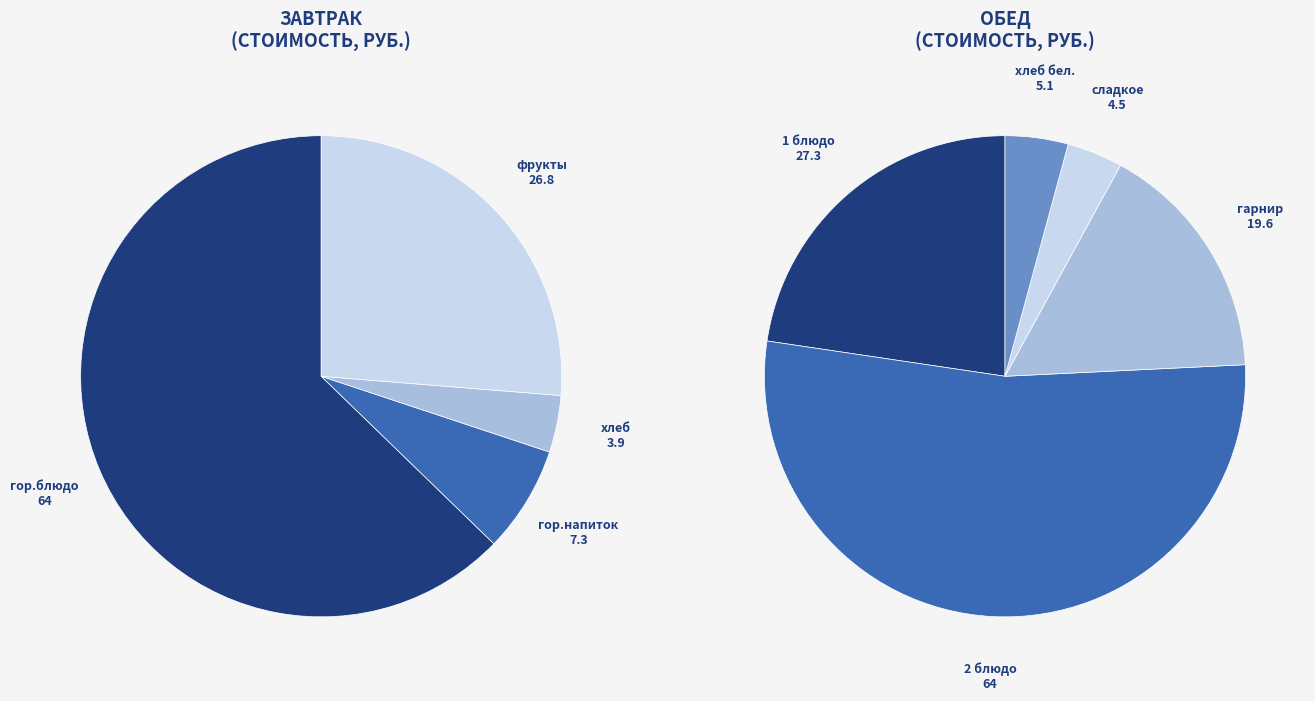

Combined, do хлеб бел. and гор.блюдо account for over 50%?

No